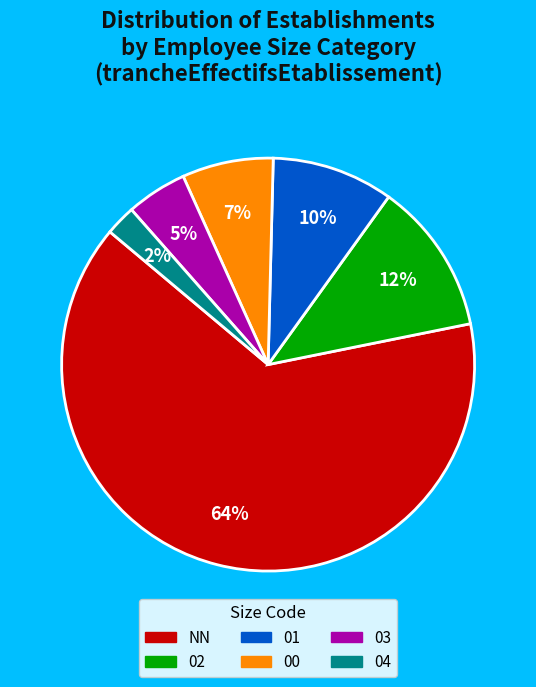

Which slice is the smallest?

04